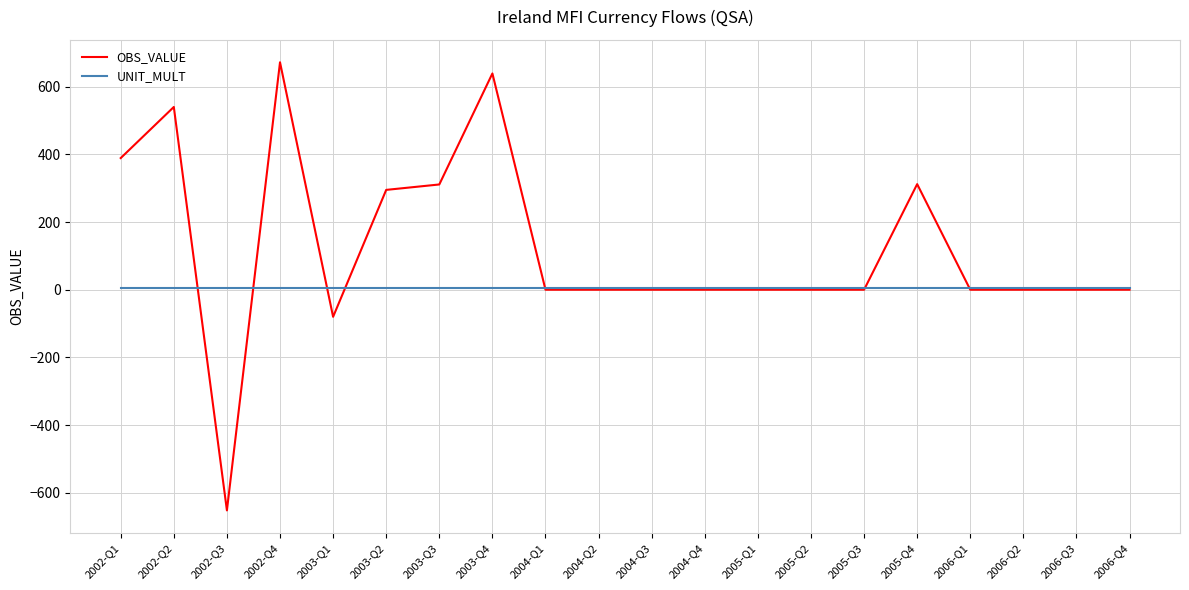

What are all the series names shown in the legend?

OBS_VALUE, UNIT_MULT